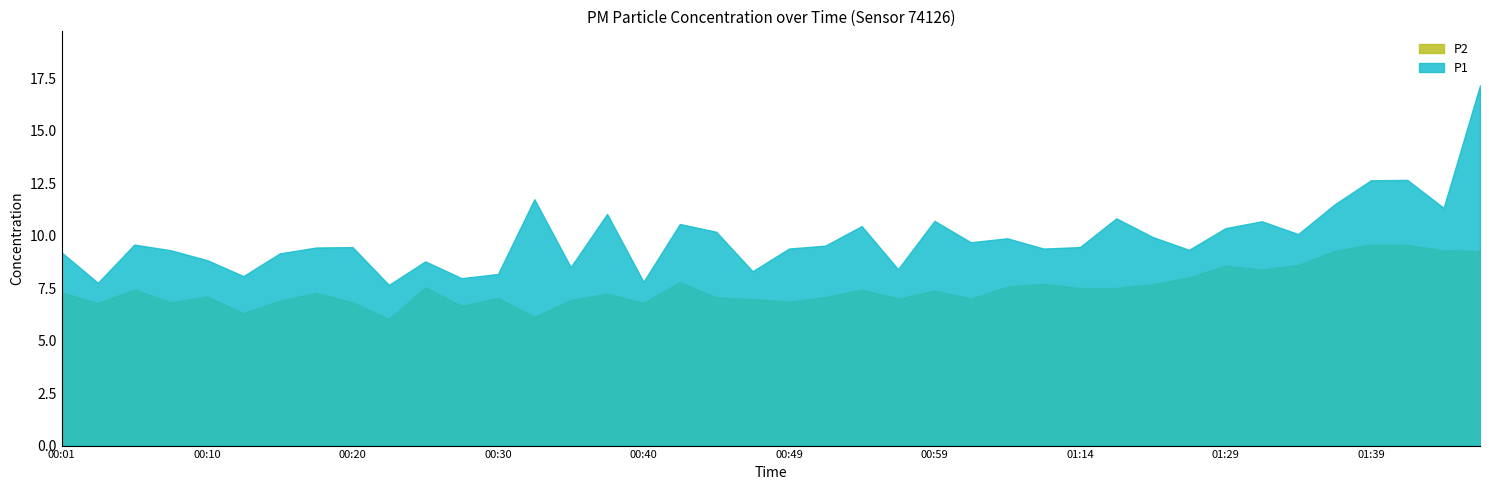

What is the difference between the second highest and second lowest values in the P1 series?

4.9